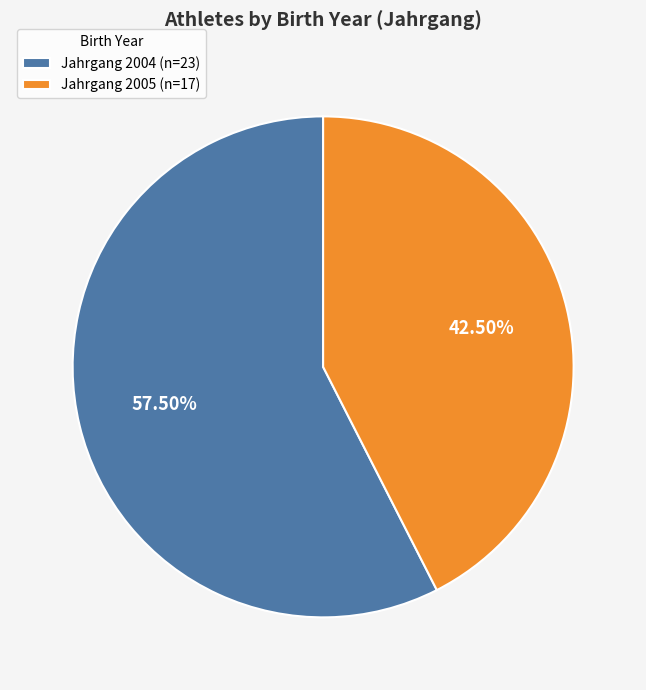

What is the majority slice?

Jahrgang 2004 (n=23)